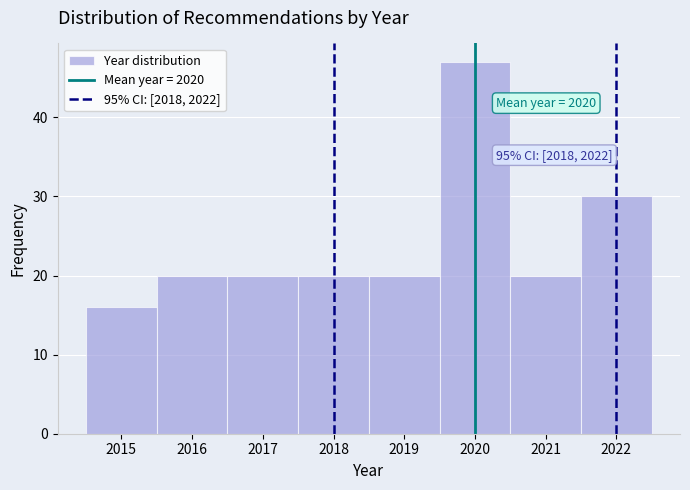

Over which range of the x-axis is the bar tallest?

2019.5 to 2020.5